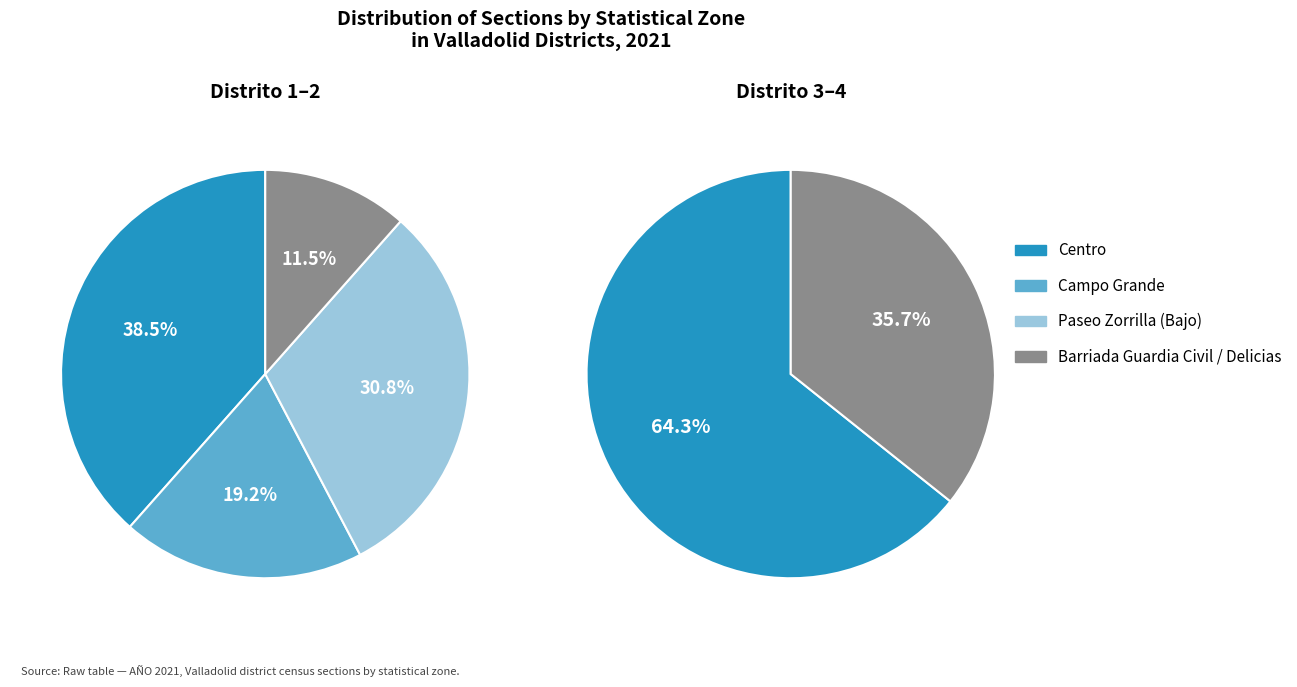

True or false: Delicias accounts for 23% of the total.

False